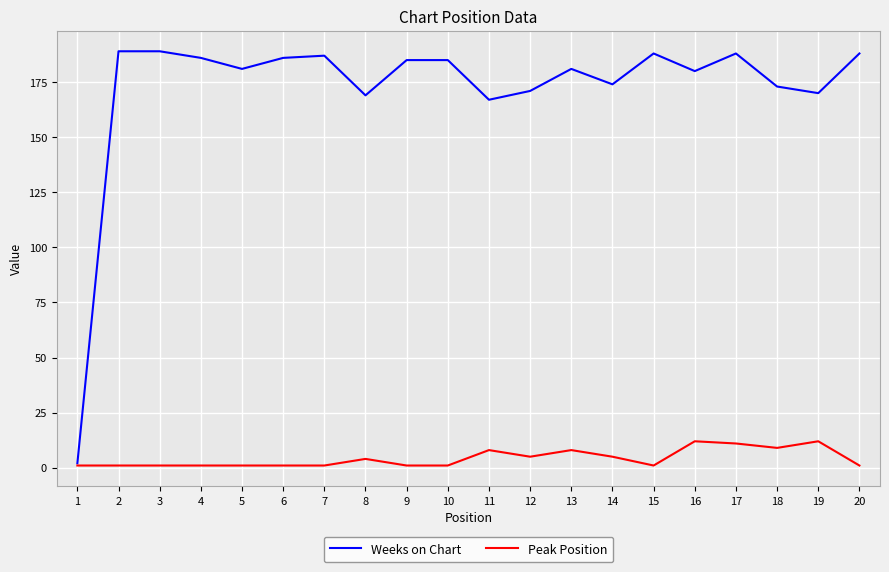

At which label is Weeks on Chart closest to 95?

11